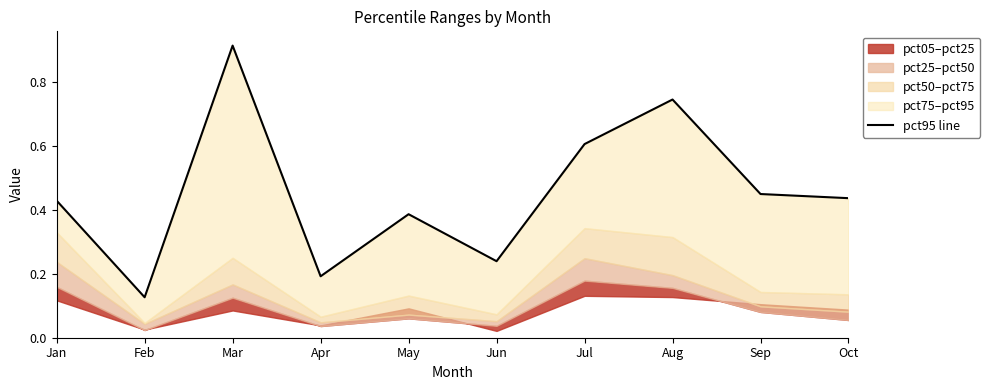

True or false: there are more than 1 points higher than both neighbors.

True